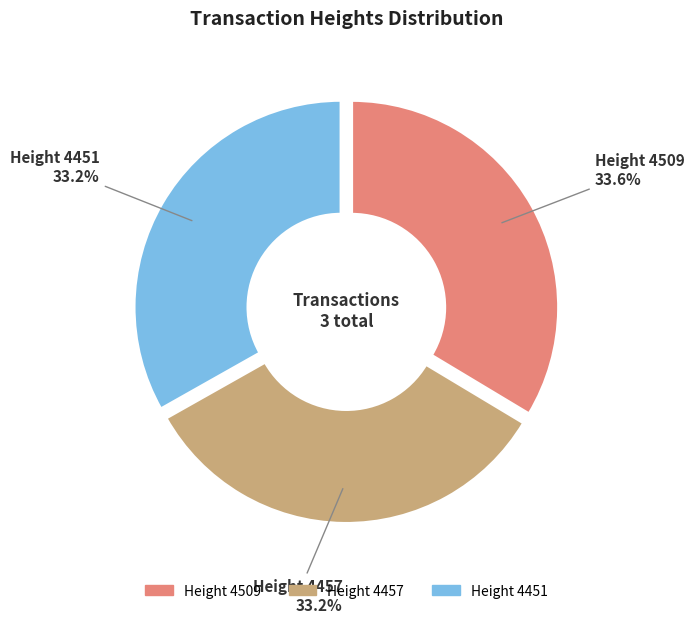

How many segments does this pie chart have?

3